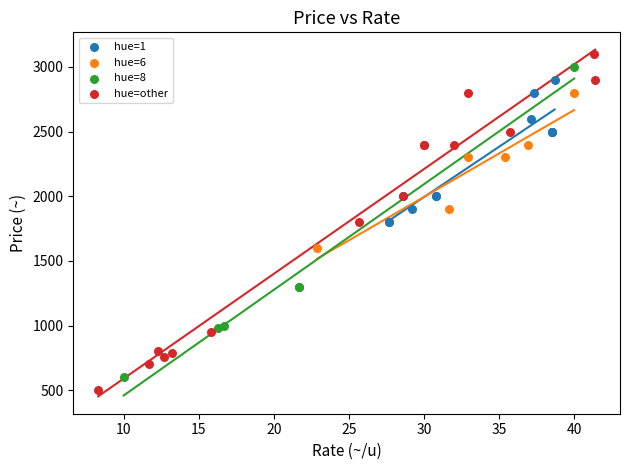

Which series has the largest Y range (max minus min)?

hue=other